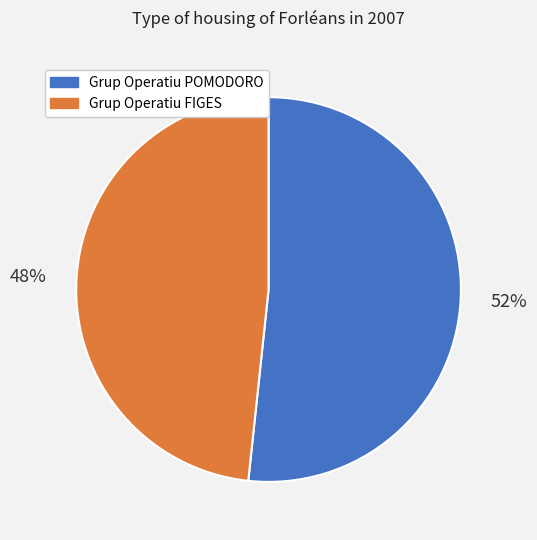

How many slices are in this pie chart?

2